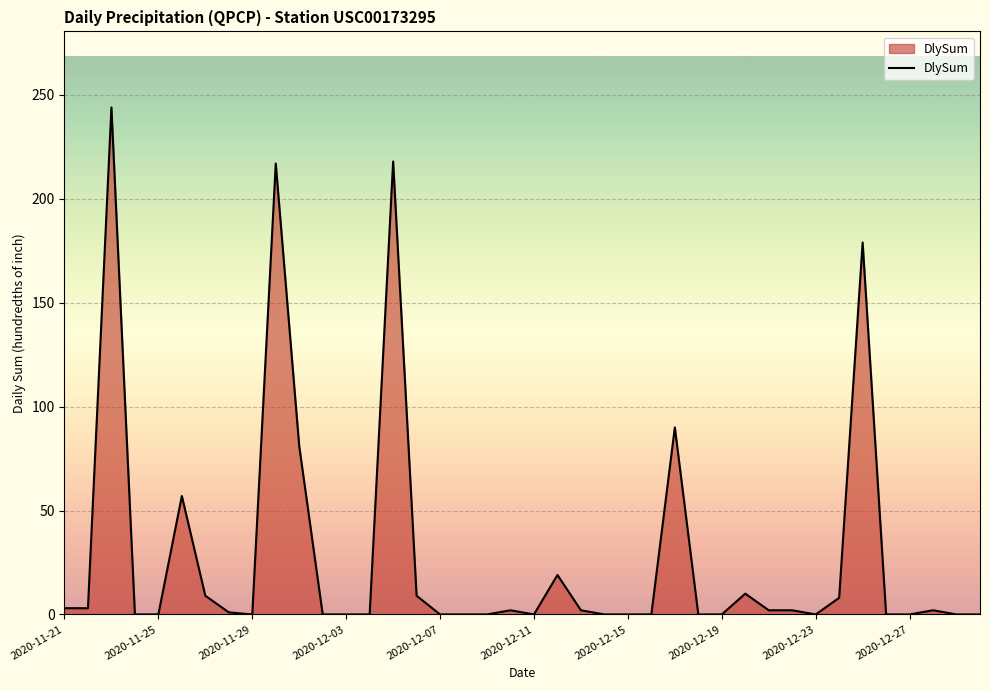

What is the difference between the maximum and minimum values?

244